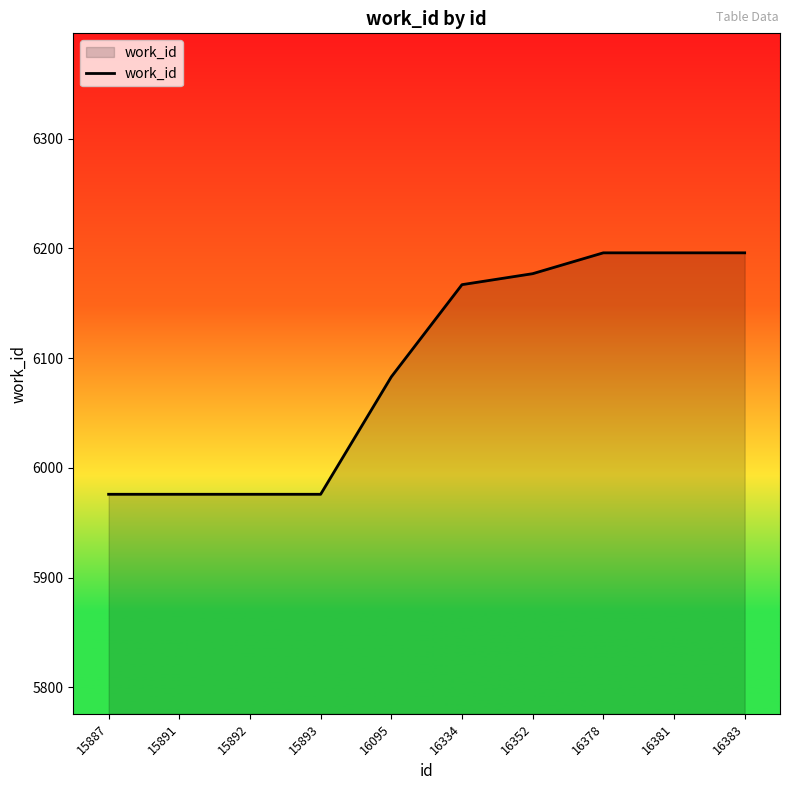

Reading left to right, list all the values displayed in this chart.

15887=5976	15891=5976	15892=5976	15893=5976	16095=6083	16334=6167	16352=6177	16378=6196	16381=6196	16383=6196